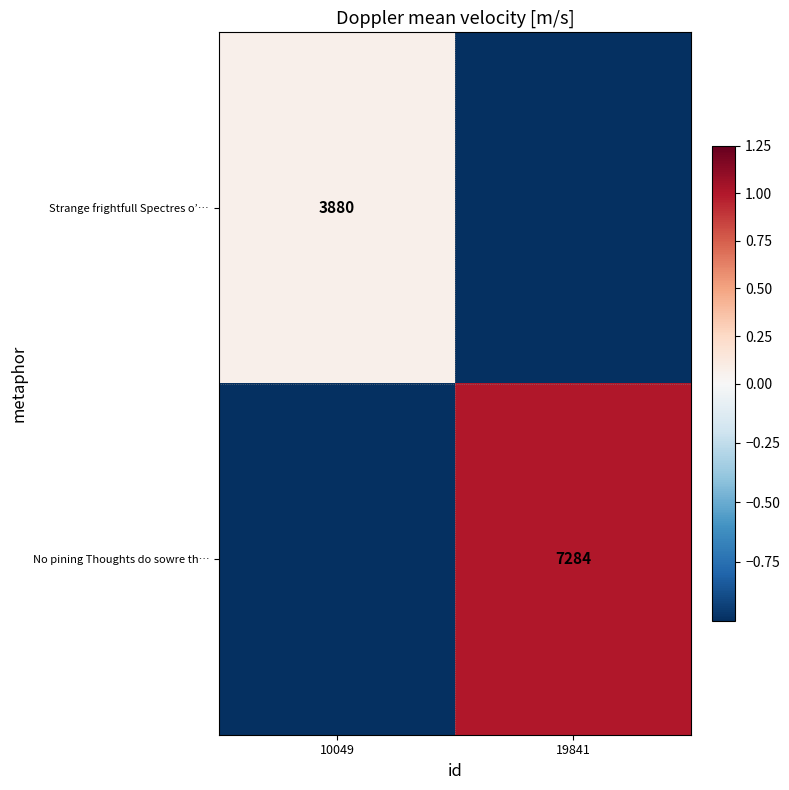

The value of Strange frightfull Spectres o’… at 10049 is 1415. True or false?

False